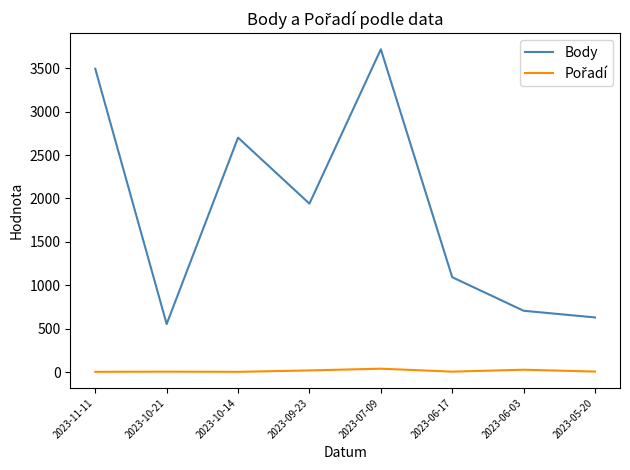

What is the difference between the highest and lowest values at 2023-10-14?

2696